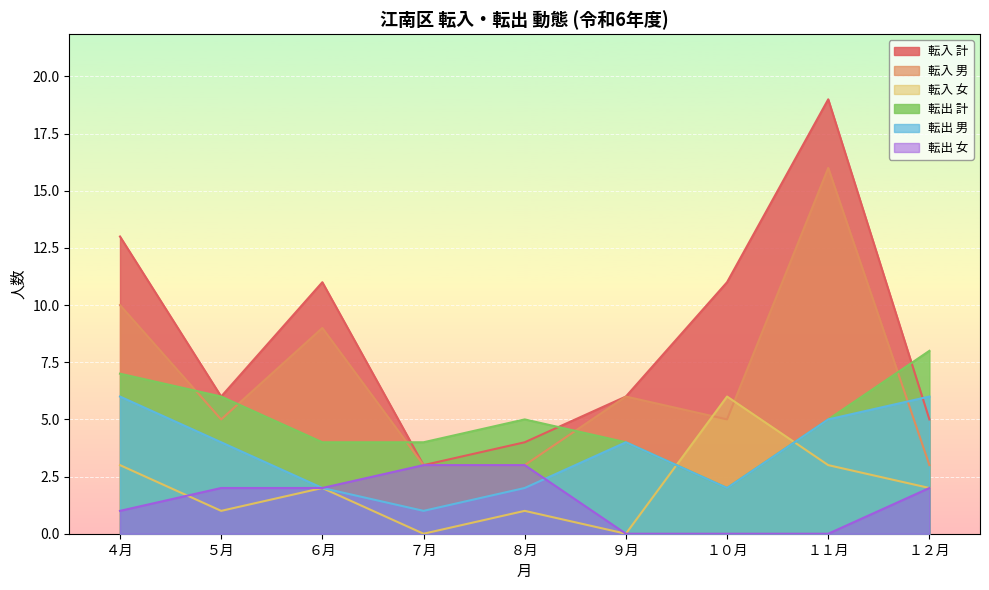

What is the difference between the 転入 計 values at ９月 and １２月?

1